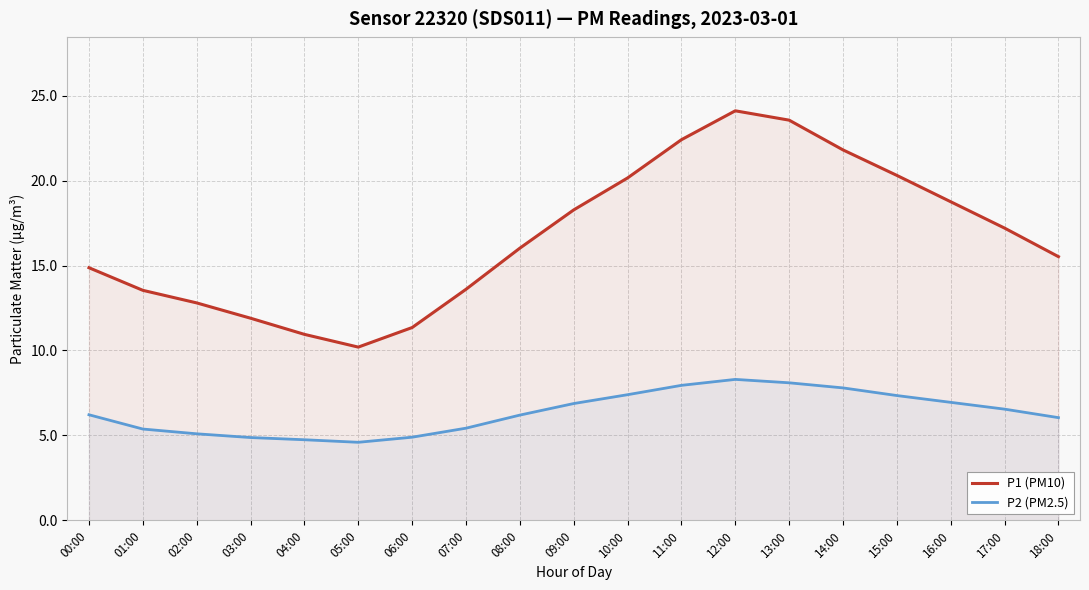

At which category is the sum across all series the highest?

12:00